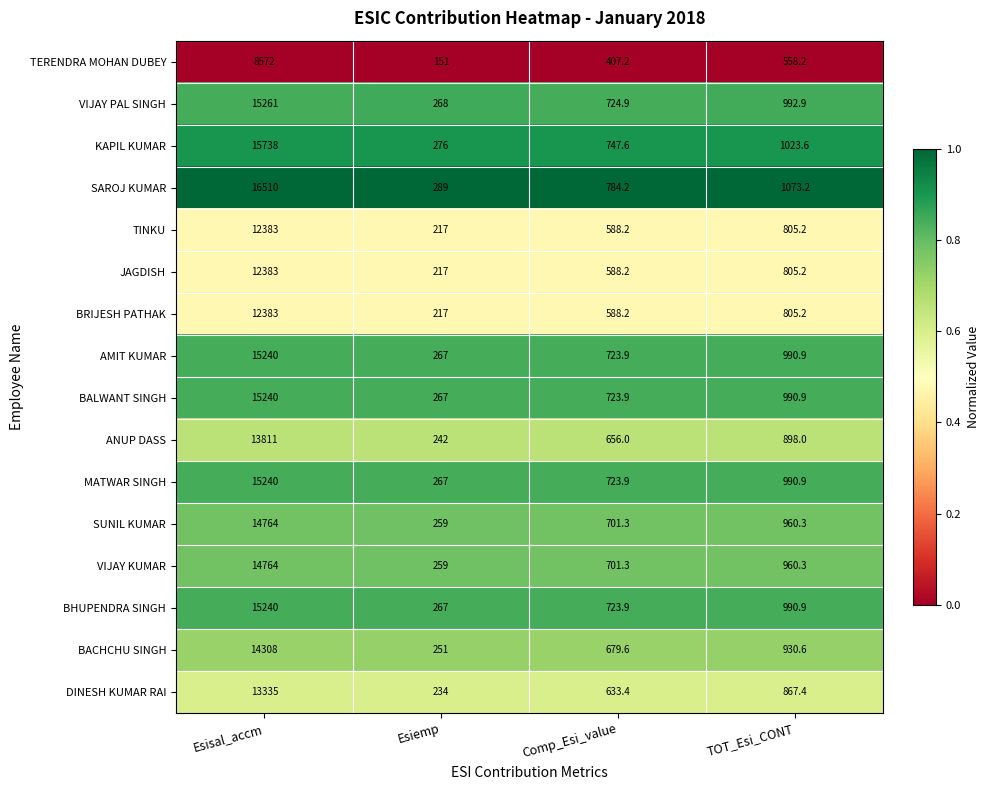

The JAGDISH series shows 143.2 at Esiemp. True or false?

False